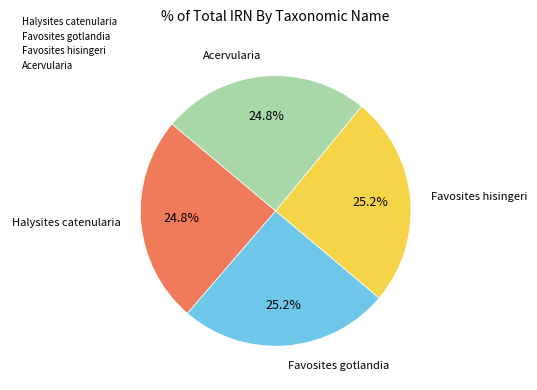

To the nearest percent, what is the average slice percentage?

25%